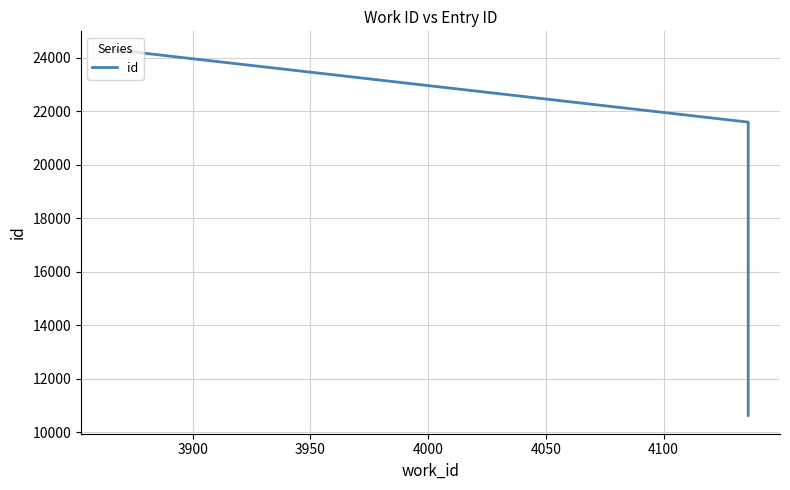

What is the value of the 2nd point from the left?

10625